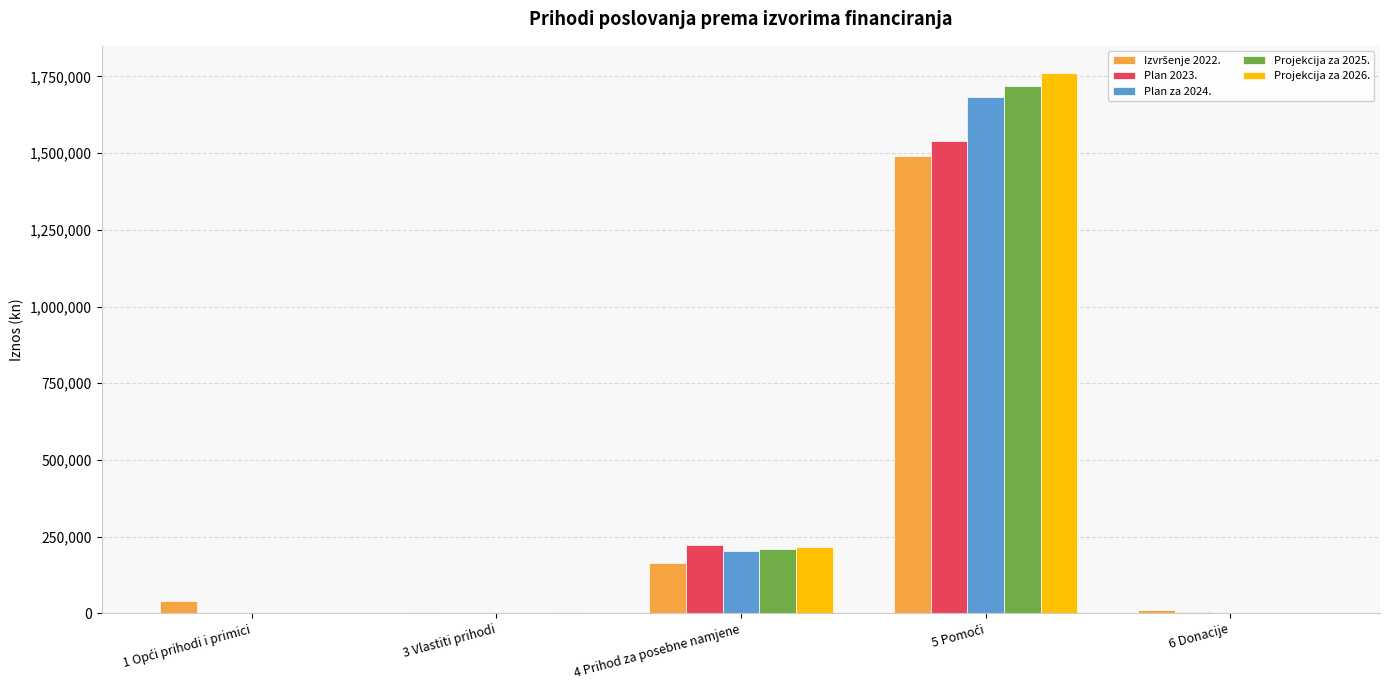

What is the highest value of the Projekcija za 2025. series?

1718310.0